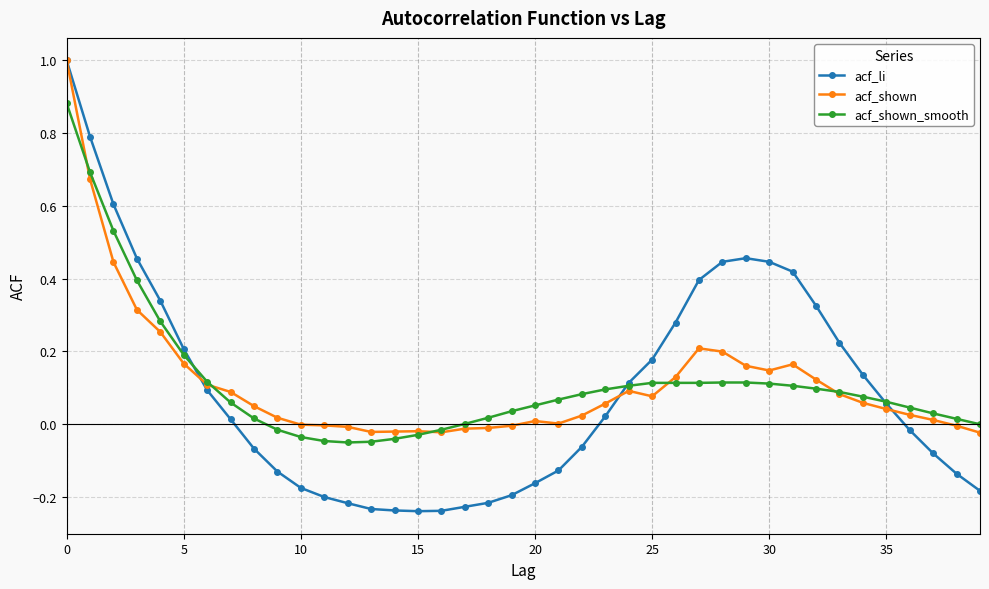

Which series has the largest range (max minus min)?

acf_li